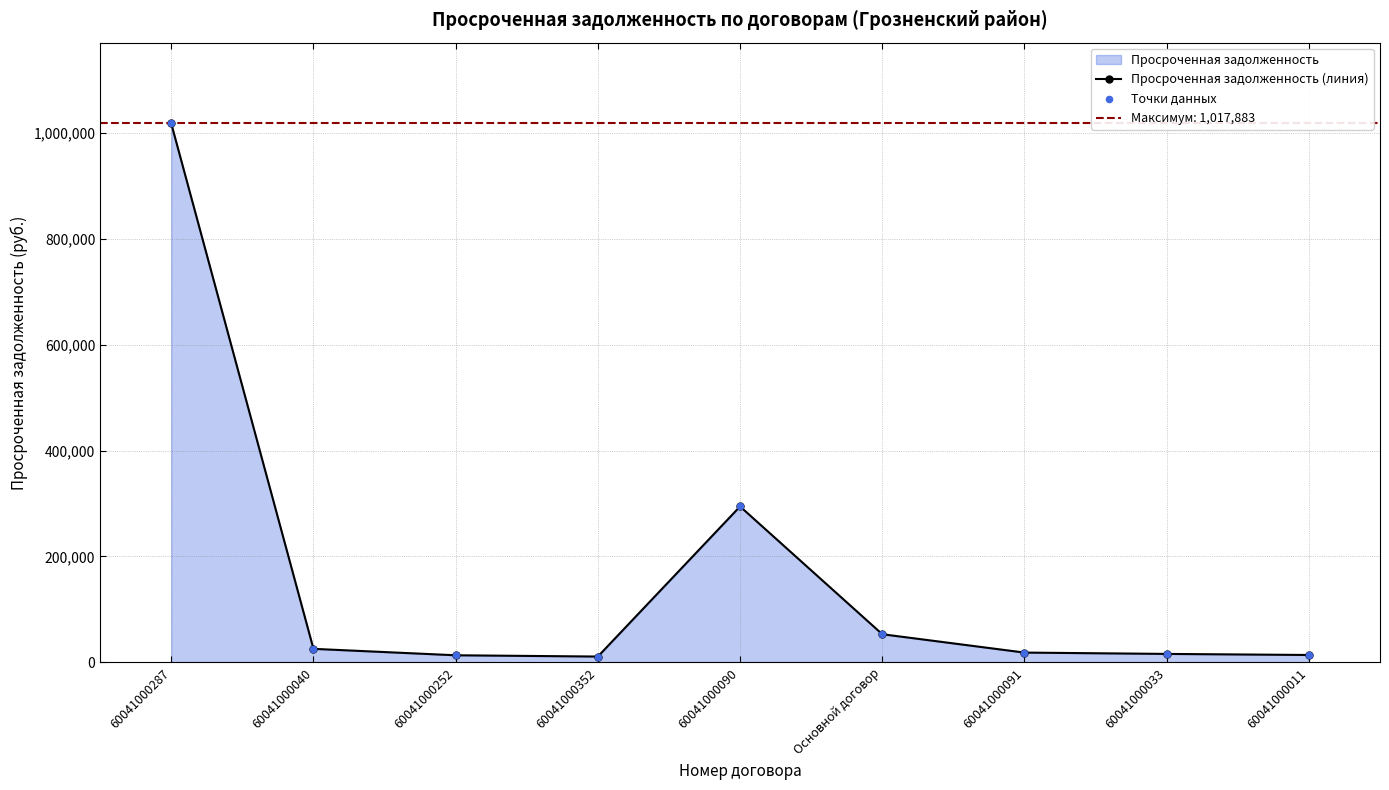

Which series has the widest spread of Y values?

Просроченная задолженность (линия)